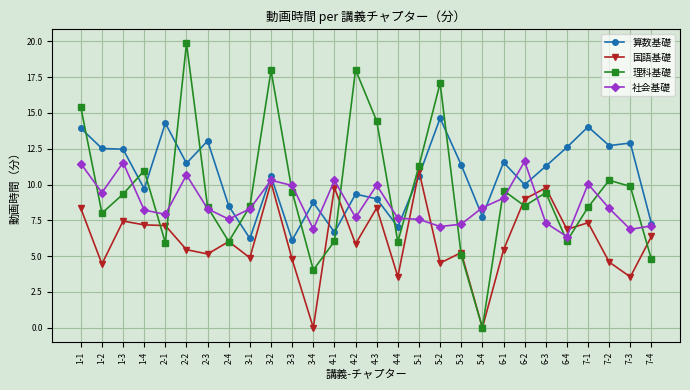

After their last crossing, which series has the higher values: 理科基礎 or 社会基礎?

社会基礎